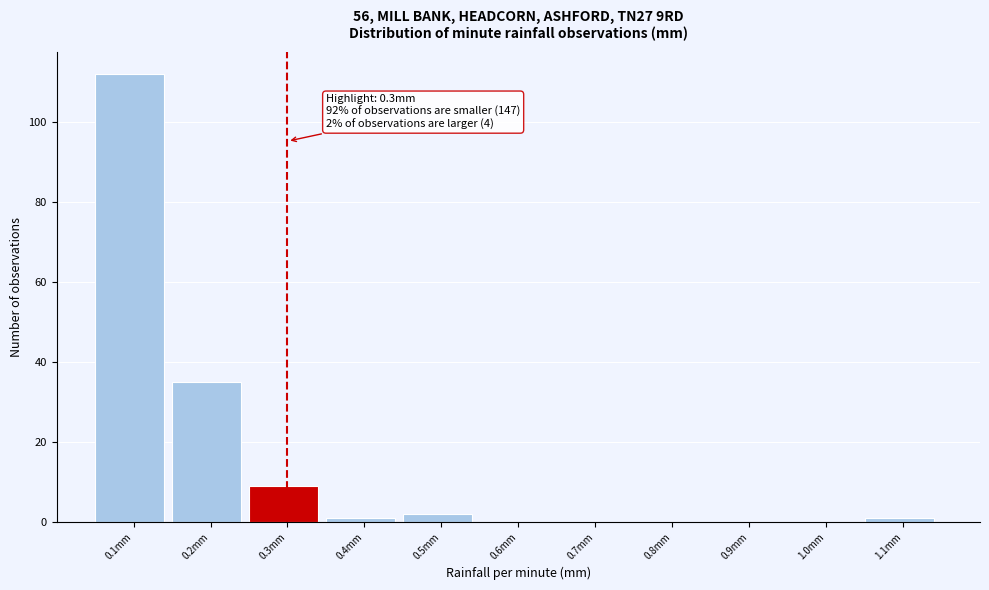

Which range on the x-axis has the tallest bar?

0.05 to 0.15